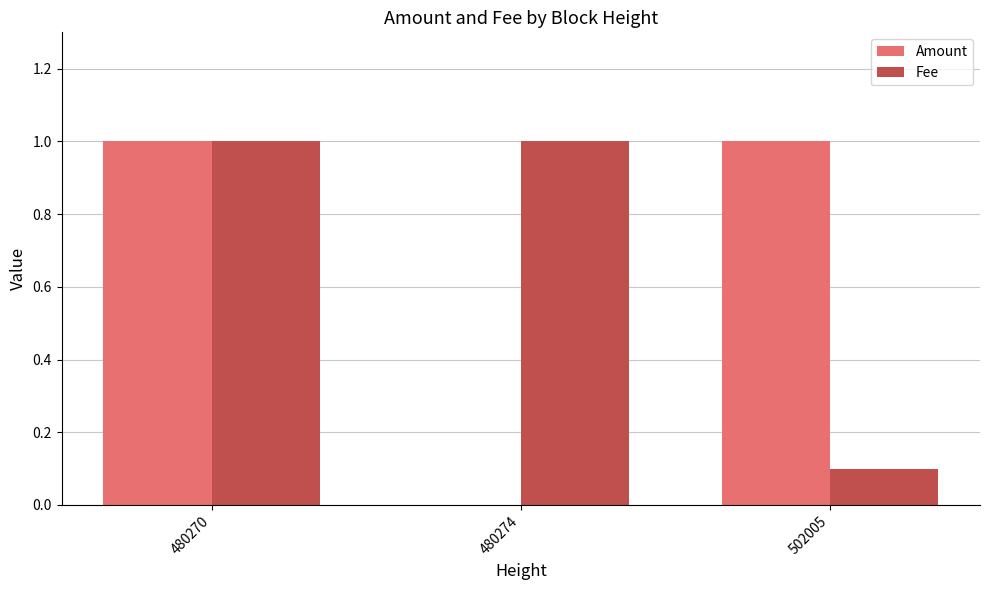

Reading left to right, transcribe all the data shown in this chart.

Amount: 480270=1.0	480274=0.0	502005=1.0
Fee: 480270=1.0	480274=1.0	502005=0.1